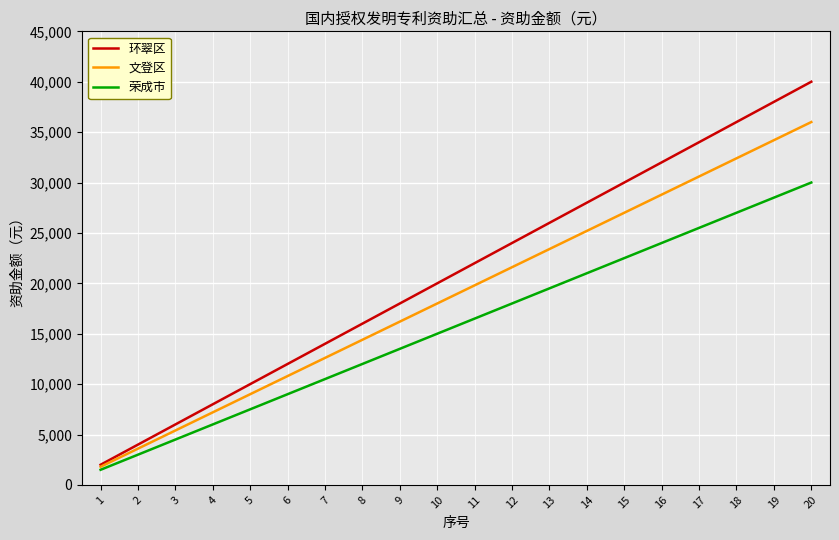

Rank the series at 15 from lowest to highest value.

荣成市, 文登区, 环翠区